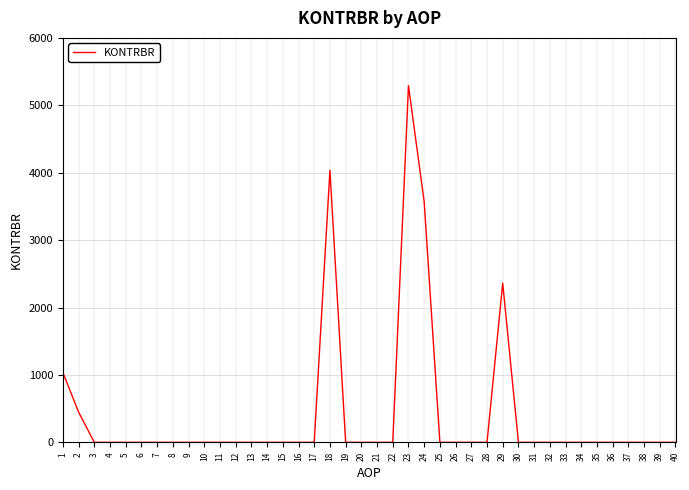

Which category has the highest value across all series?

23